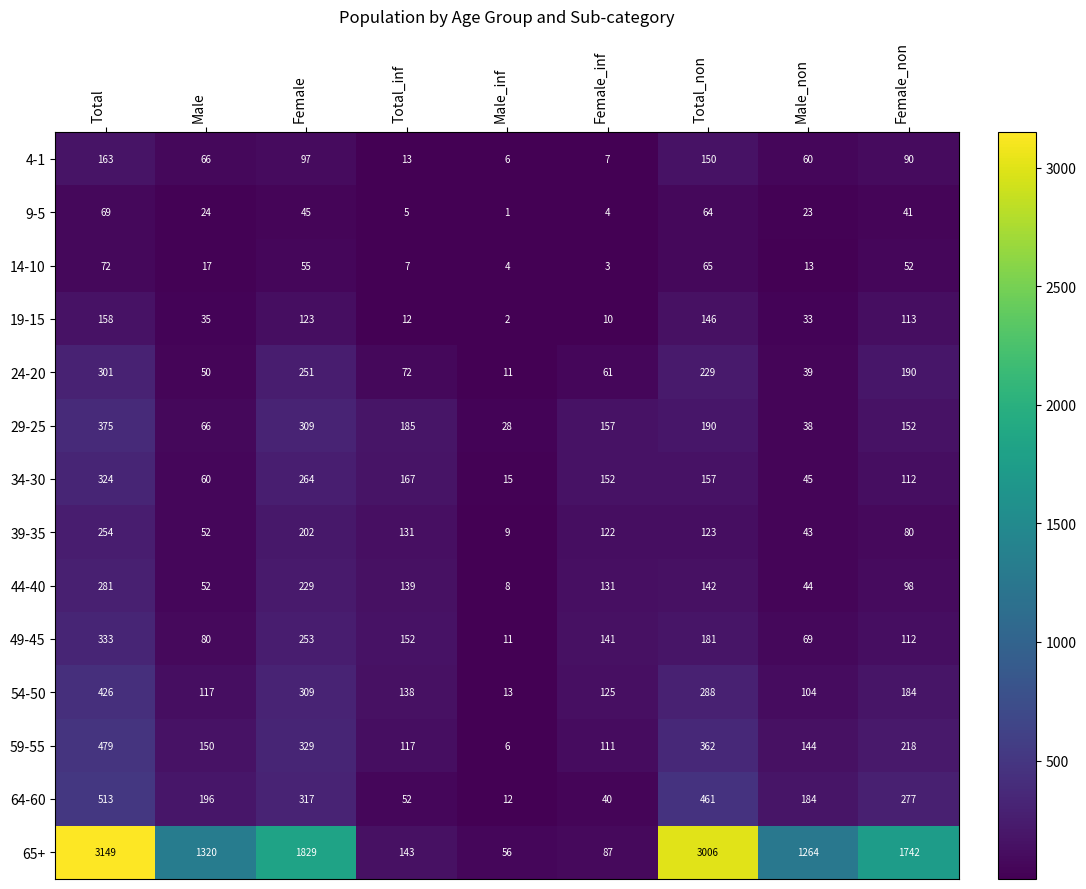

At which category is the sum across all series the highest?

Total